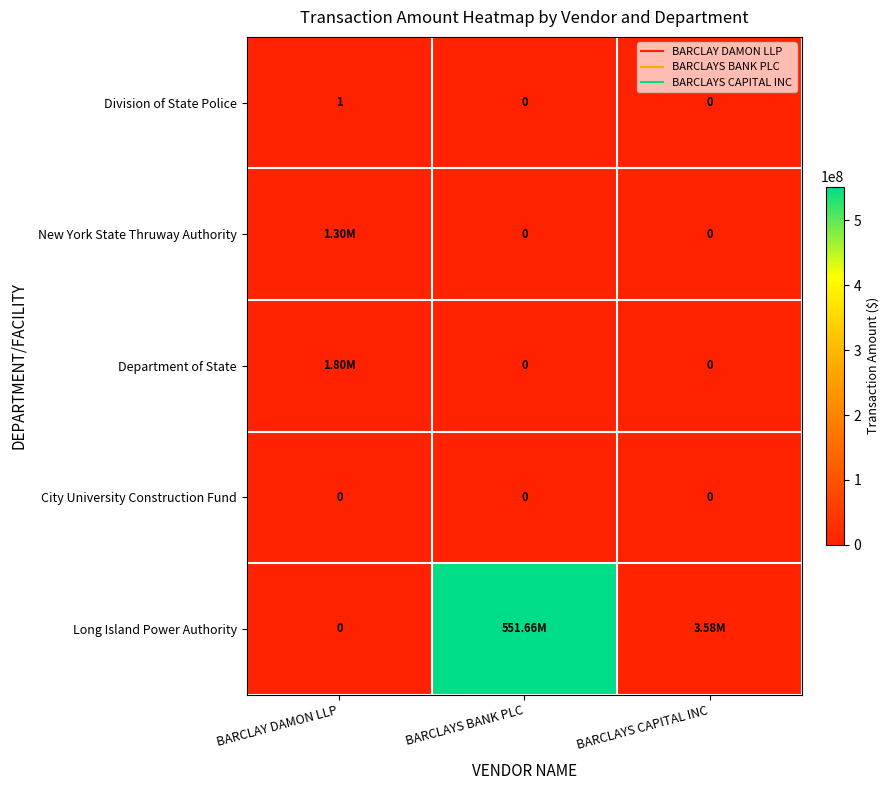

The value of New York State Thruway Authority at BARCLAYS BANK PLC is 0.0. True or false?

True